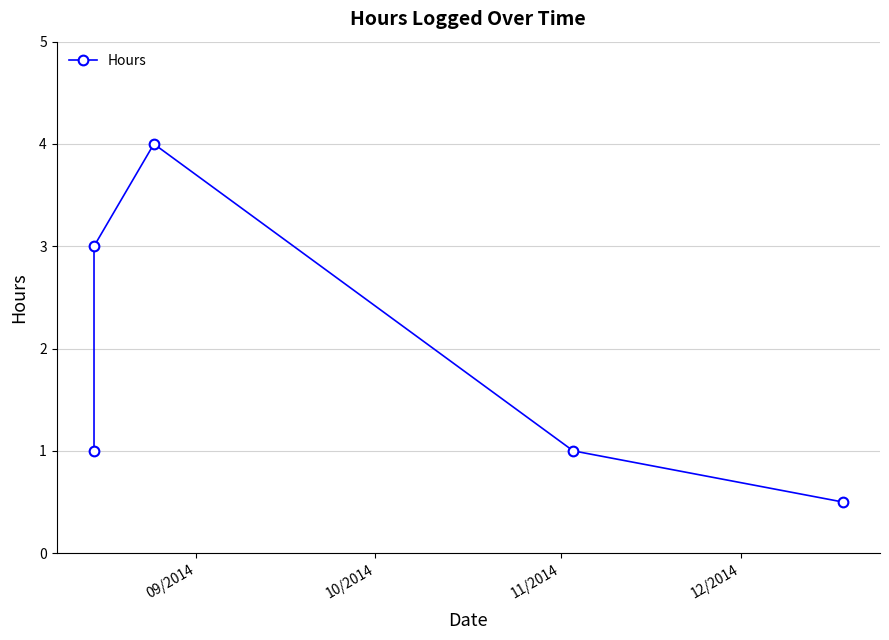

How many lines are shown in the chart?

1